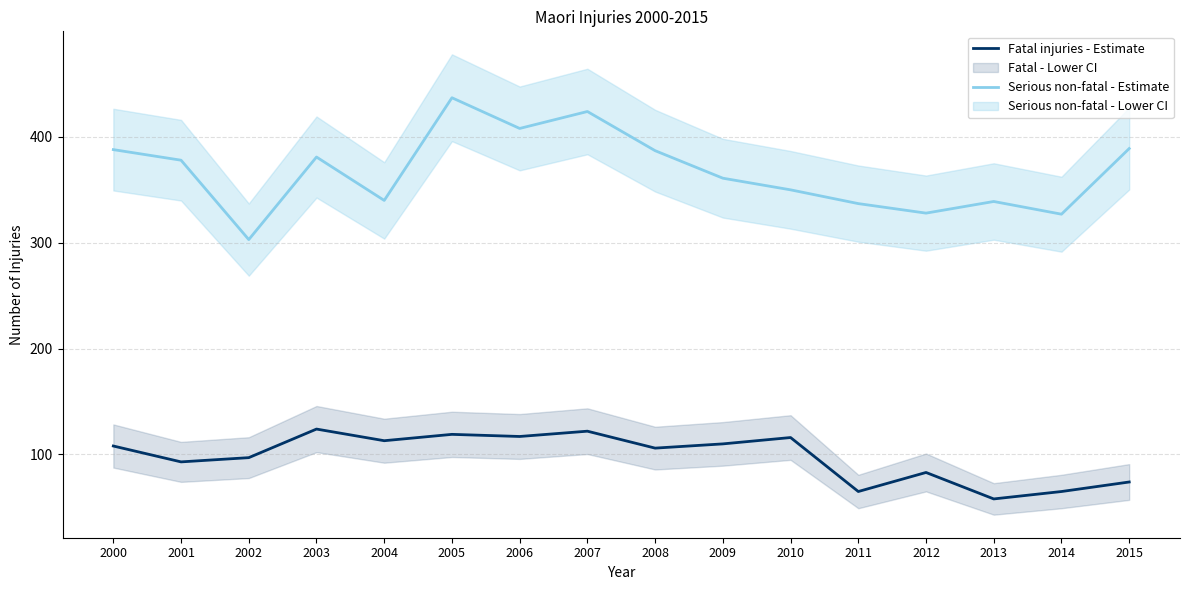

Which has a higher value, 2010 or 2007?

2007